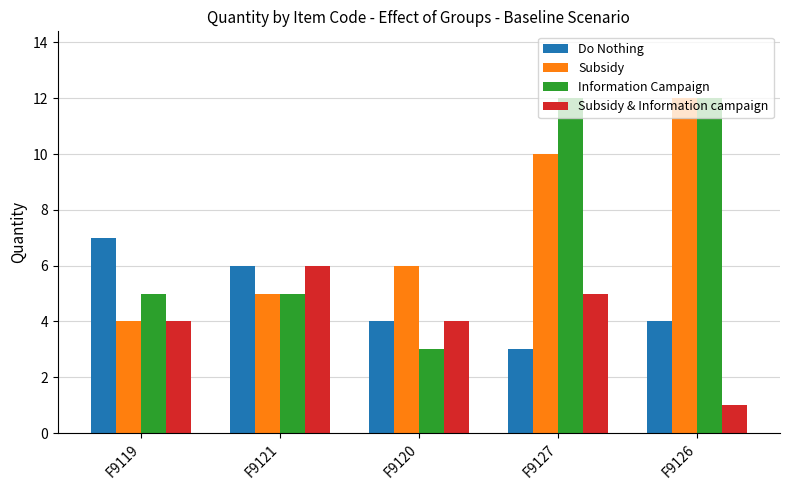

List the labels in order of Subsidy value, largest first.

F9126, F9127, F9120, F9121, F9119